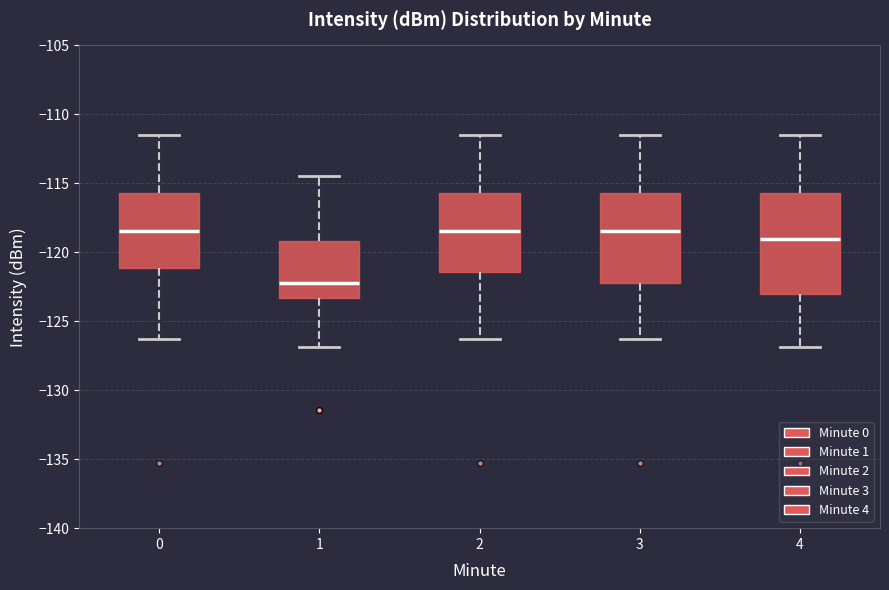

Where does the lower whisker of the box at x = 3 end on the y-axis? The values are not printed on the chart, so give them approximately, as read against the axis.

-126.5